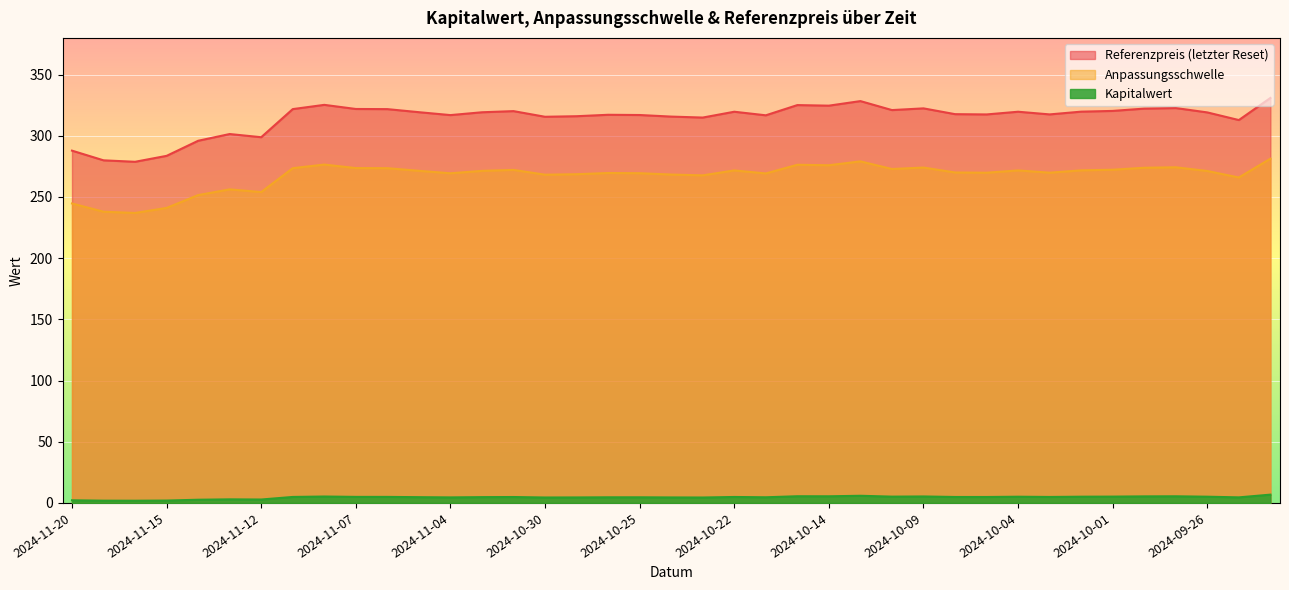

What is the smallest value displayed?

1.8